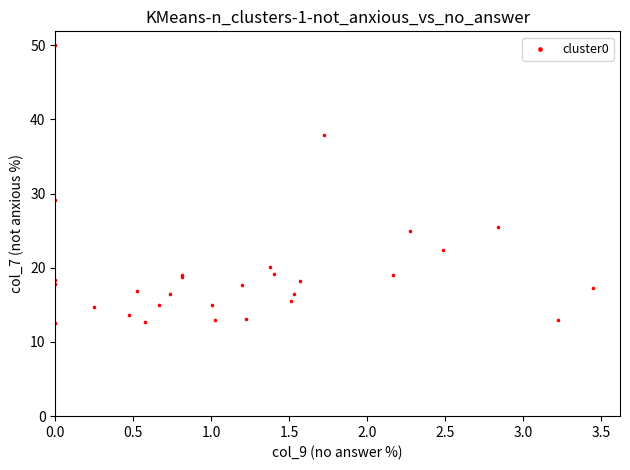

What Y value in the scatter plot is closest to 31?

29.2